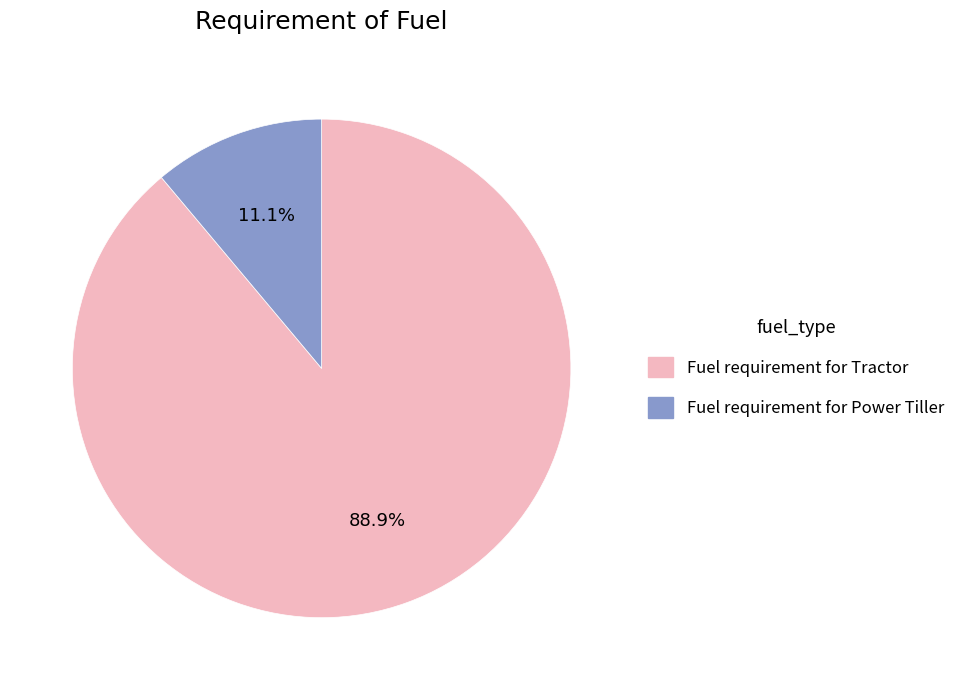

To the nearest percent, what is the difference between the largest and smallest slice percentages?

78%